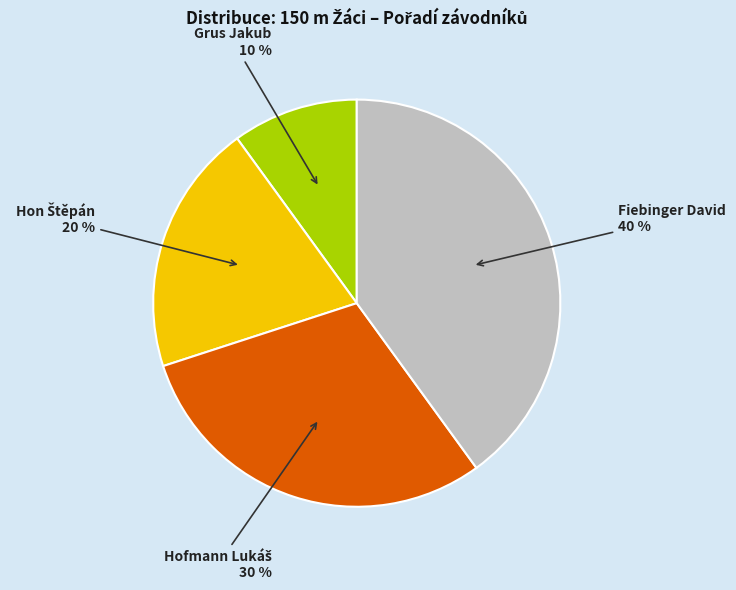

To the nearest percent, what is the average slice percentage?

25%